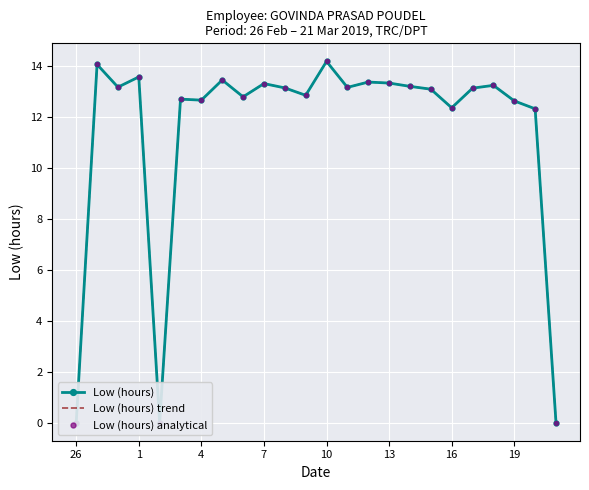

True or false: Low (hours) analytical and Low (hours) trend intersect in this chart.

False